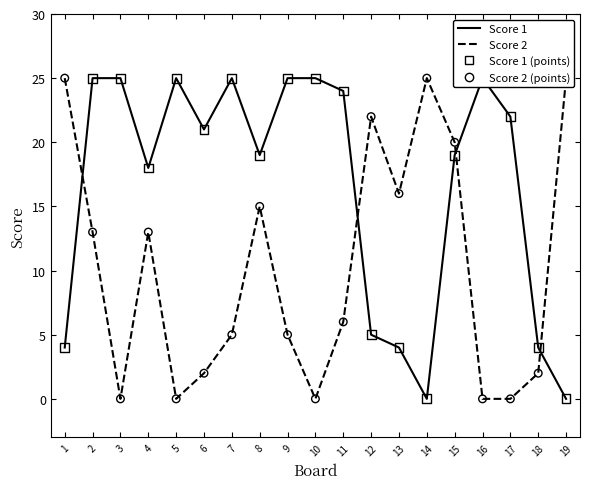

At which category is the sum across all series the highest?

15